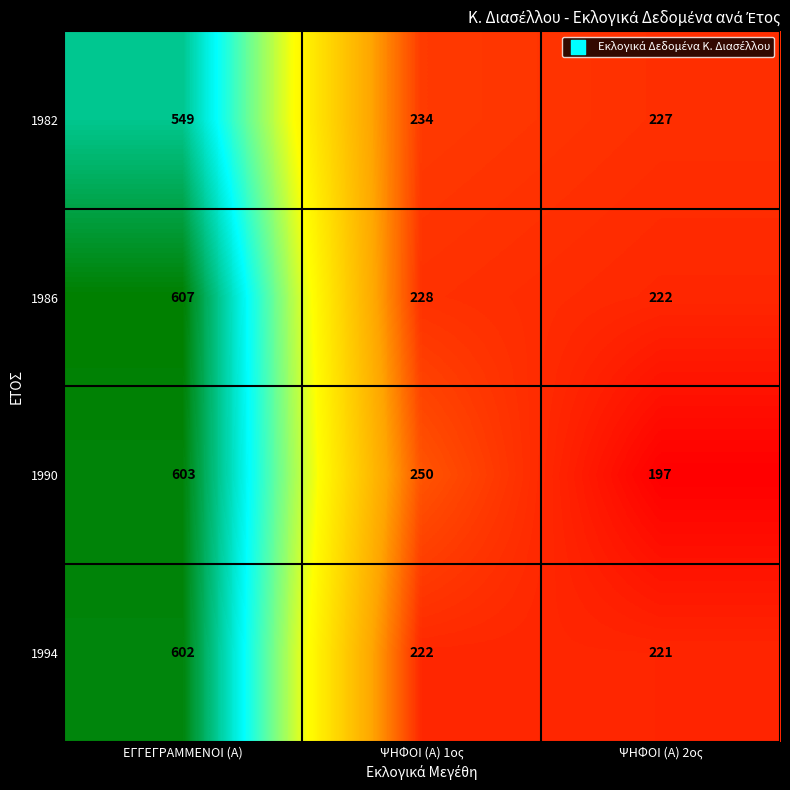

Reading left to right, transcribe all the data shown in this chart.

1982: 549	234	227
1986: 607	228	222
1990: 603	250	197
1994: 602	222	221